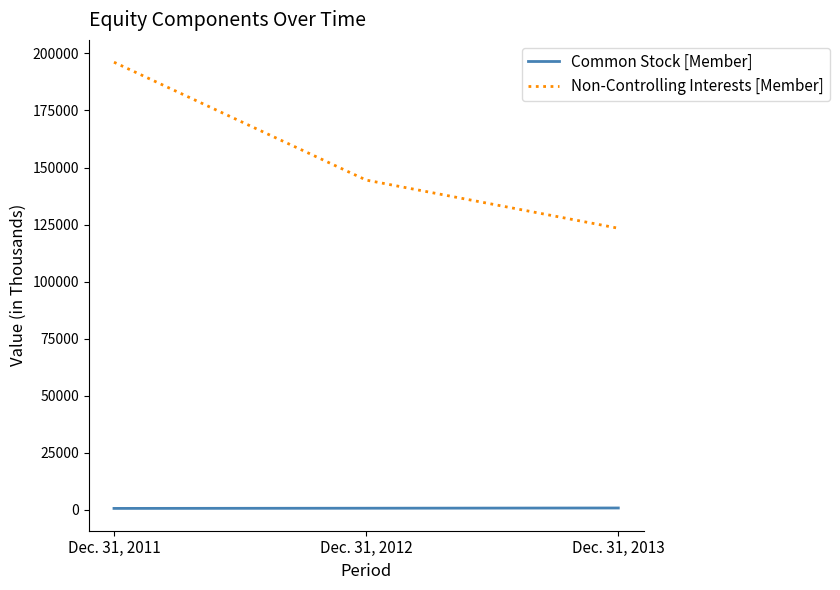

How many Non-Controlling Interests [Member] values are between 123386 and 196146?

3